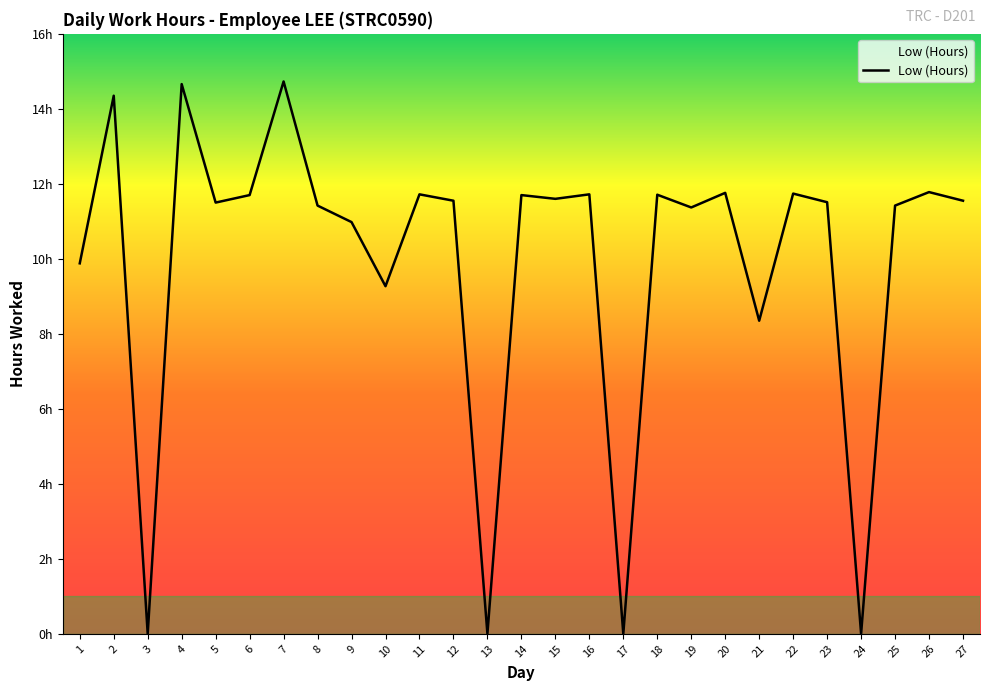

What is the difference between the second highest and second lowest values?

14.7